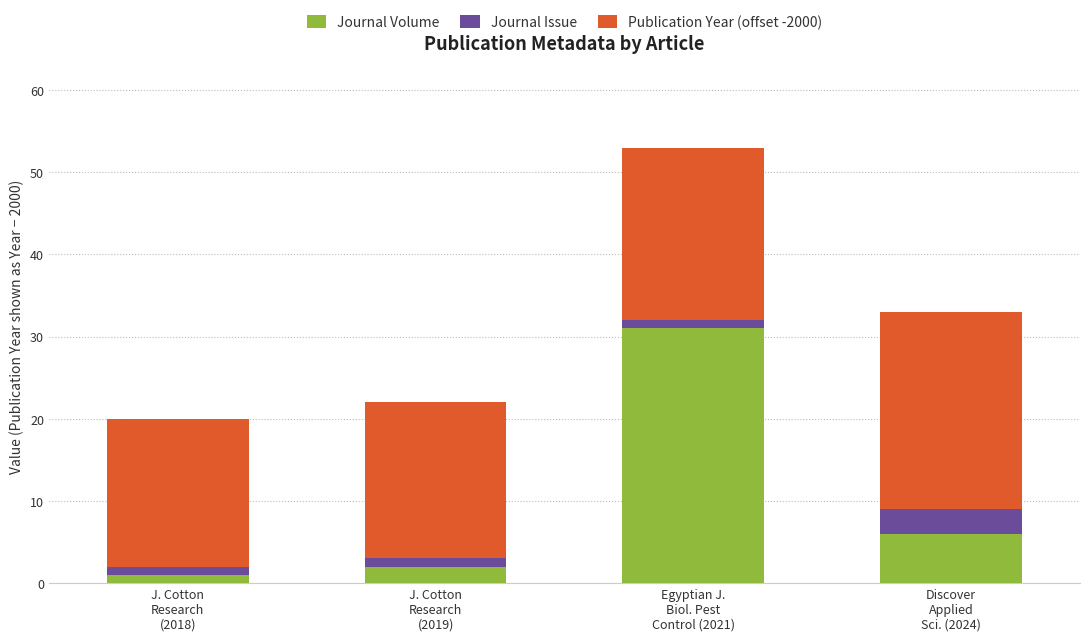

What is the highest value of the Journal Volume series?

31